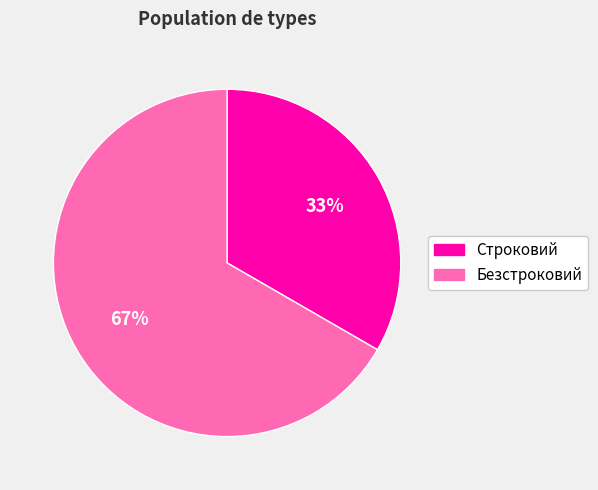

True or false: Безстроковий accounts for 67% of the total.

True